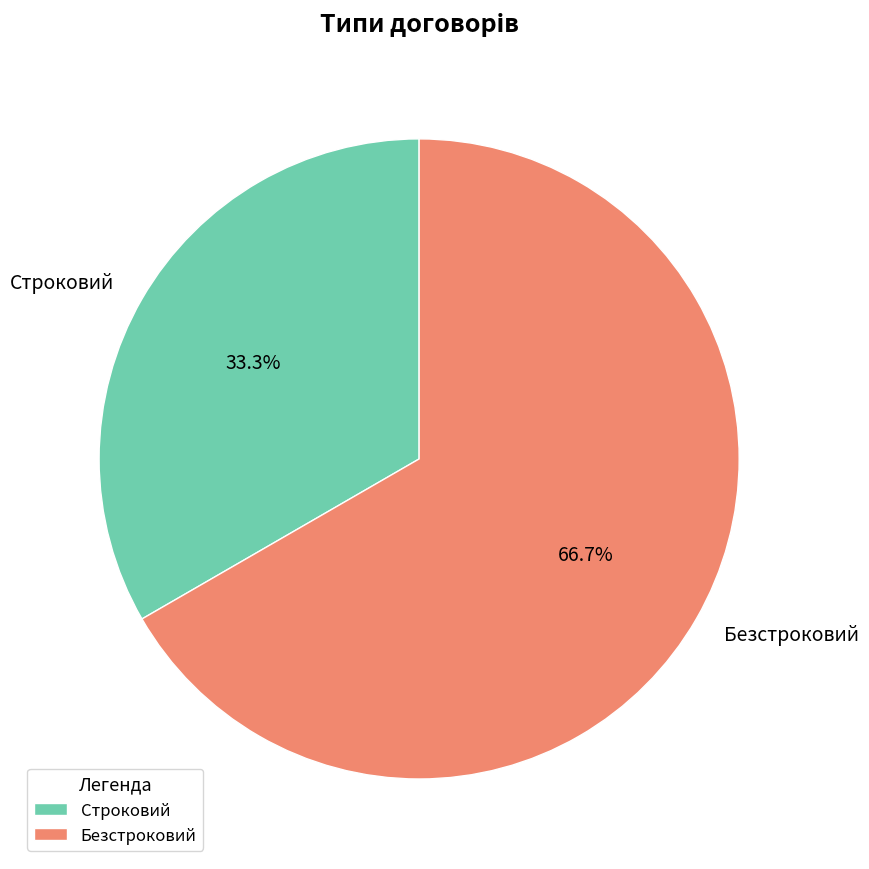

What is the majority slice?

Безстроковий